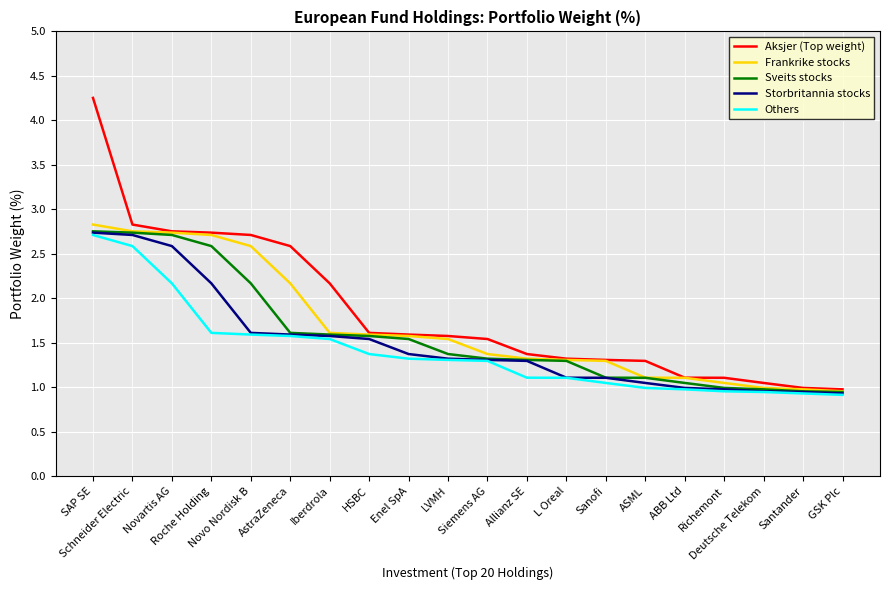

True or false: Frankrike stocks has a value of 1.8 at ASML.

False